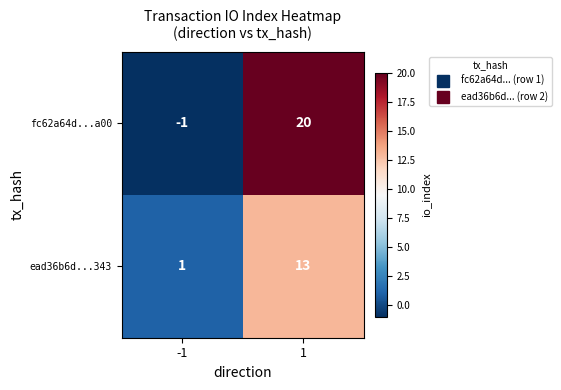

How many data points does each series have?

2